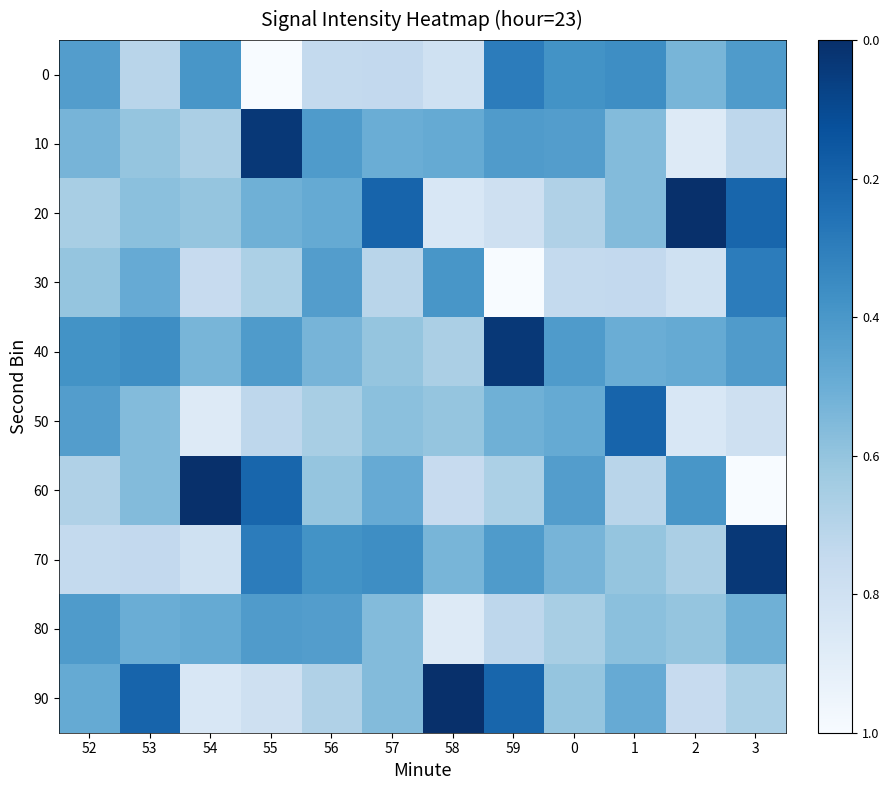

Rank the series by their maximum value, from lowest to highest.

80, 0, 30, 50, 10, 40, 70, 20, 60, 90